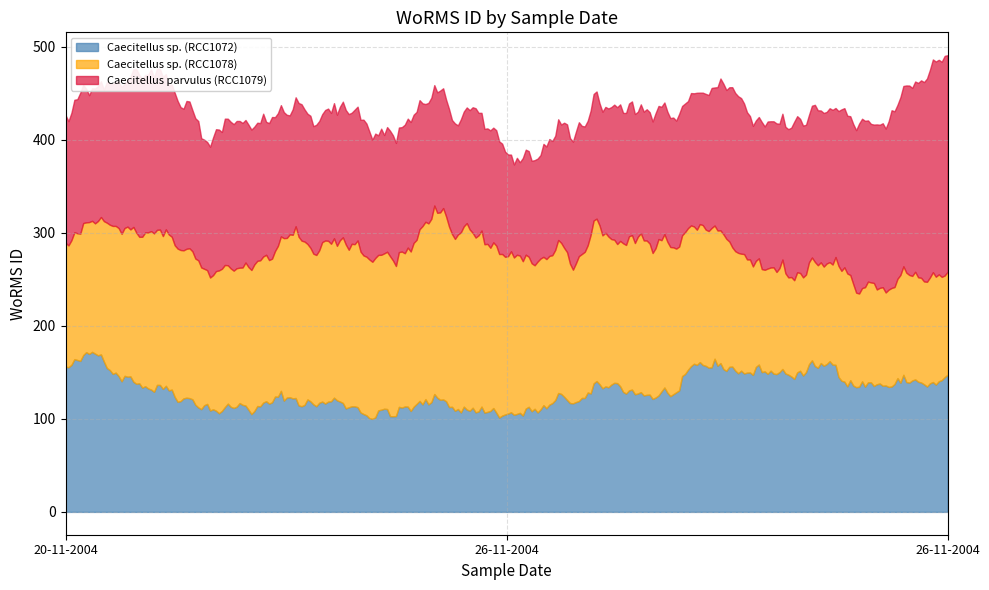

True or false: Caecitellus sp. (RCC1078) has a value of 26710 at 26-11-2004.

False